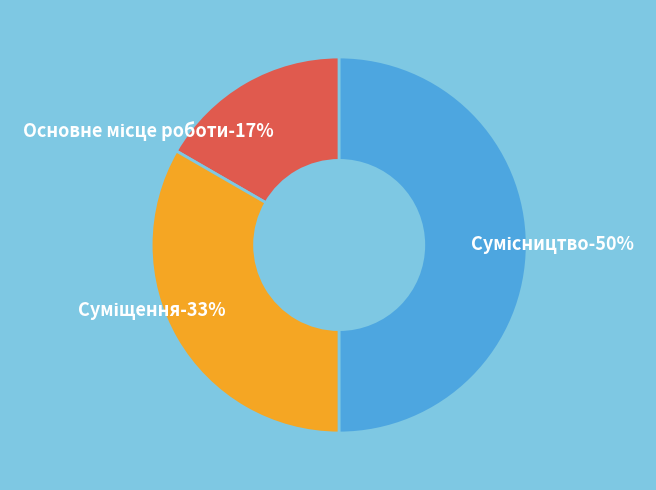

Combined, do Основне місце роботи and Суміщення account for over 50%?

No